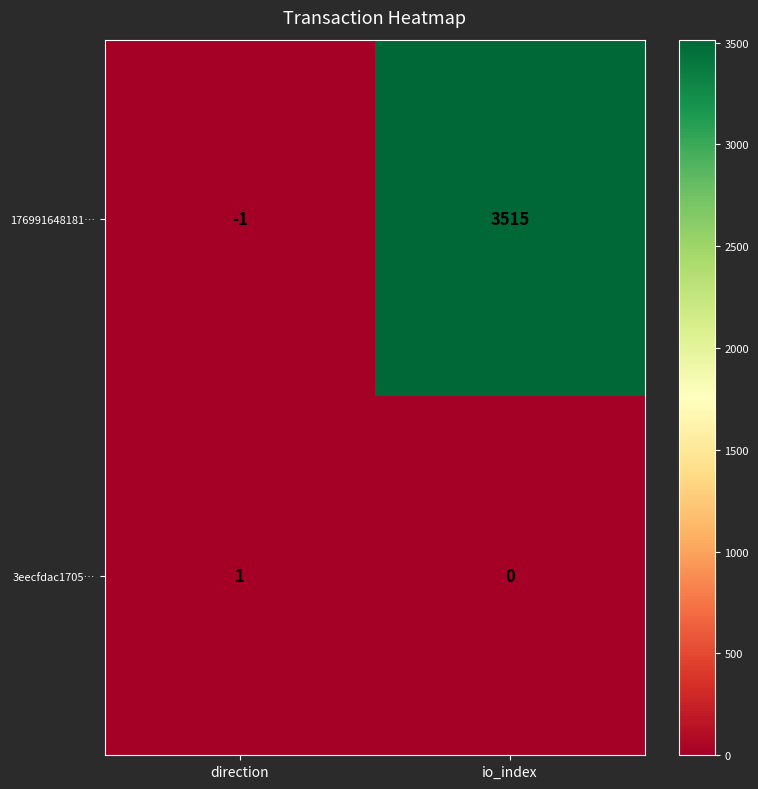

What is the difference between the 176991648181… values at io_index and direction?

3516